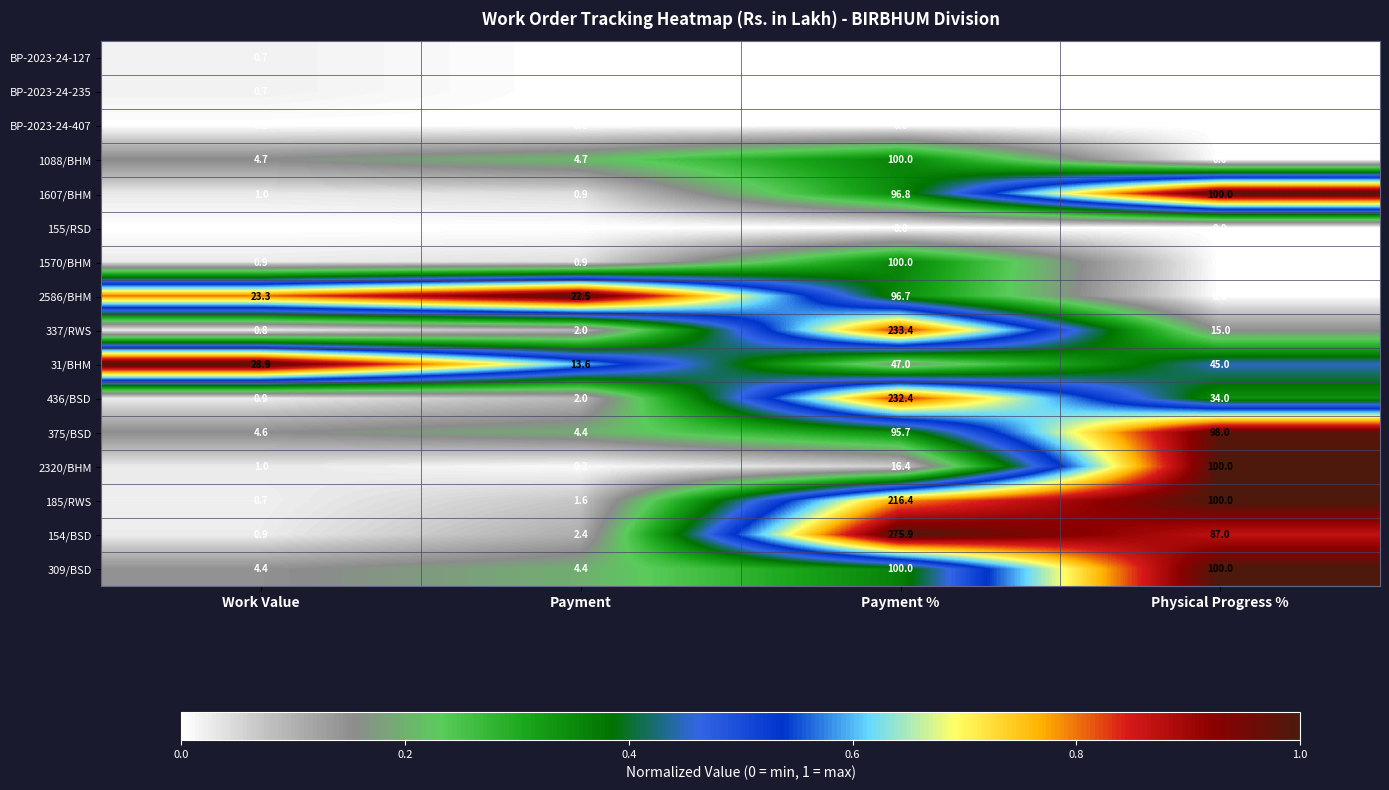

What is the difference between the highest and lowest values at Payment?

22.5